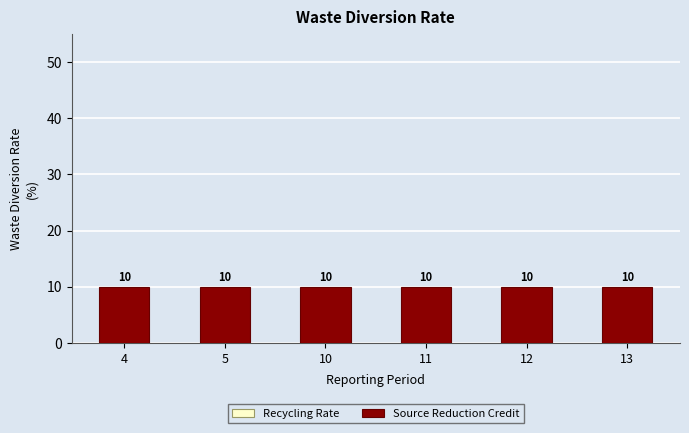

At how many categories does at least one series exceed 3?

6